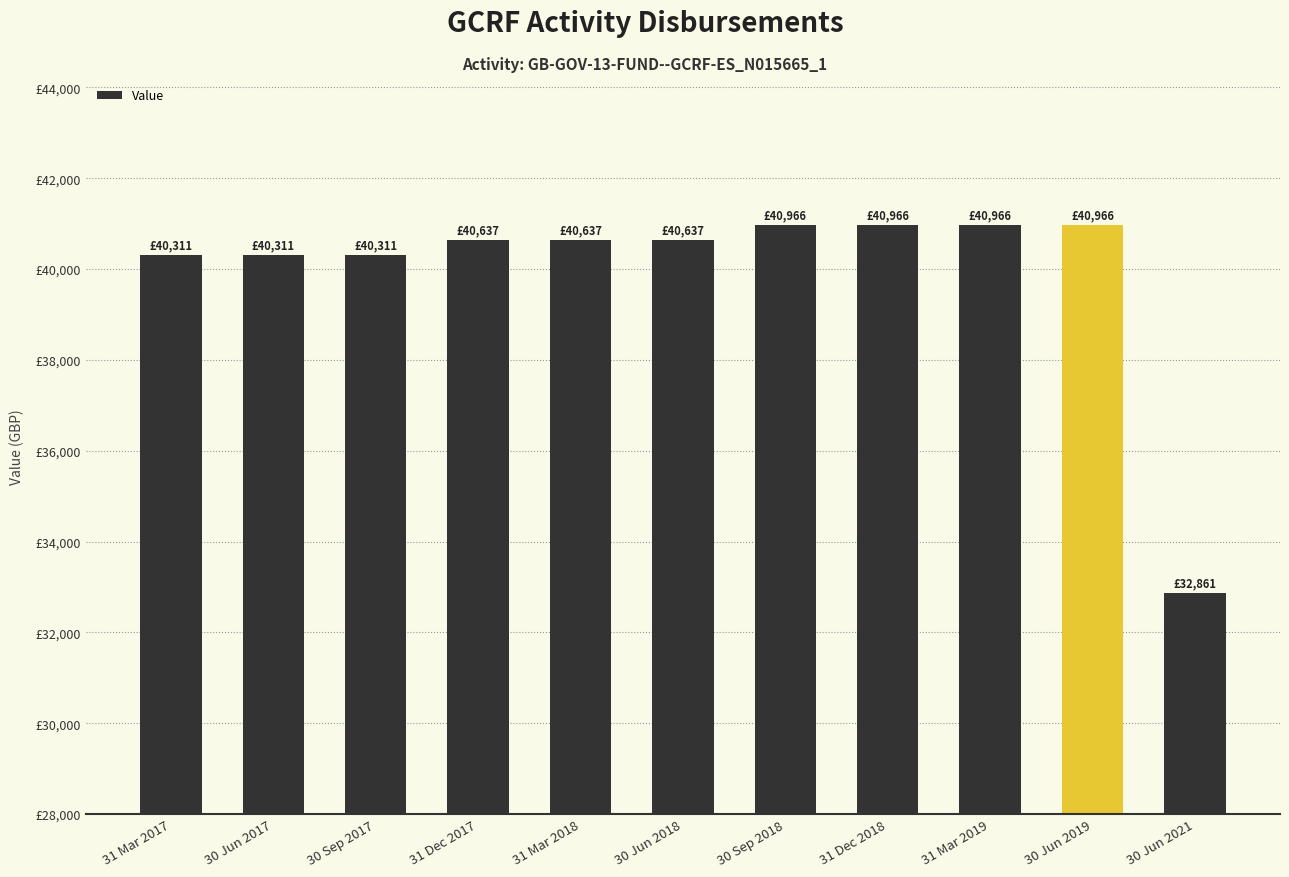

What is the average value?

39960.9